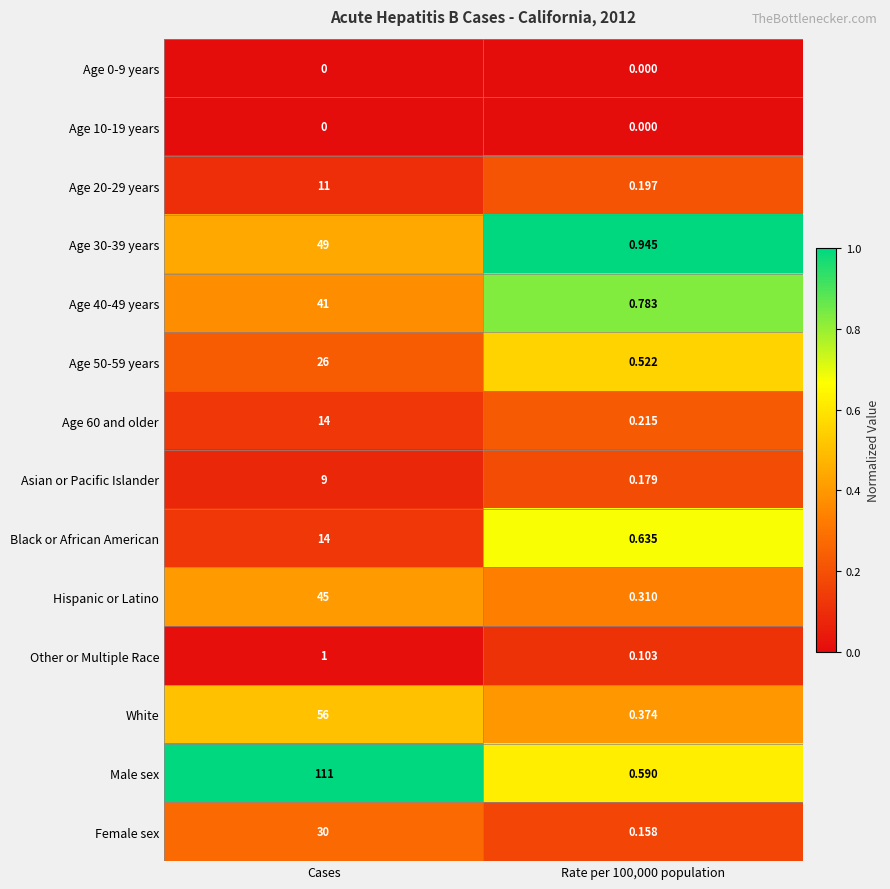

Which series has the largest total across all categories?

Male sex